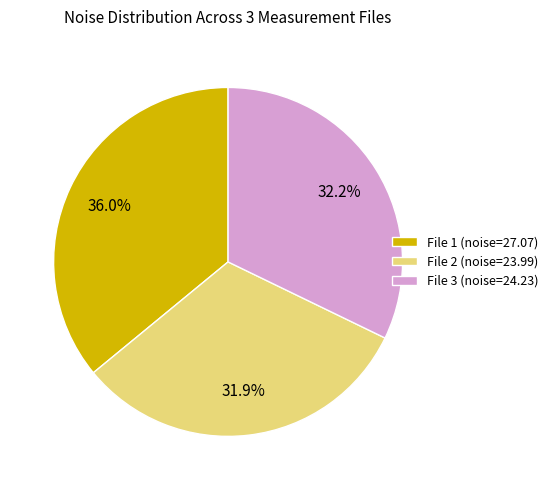

Combined, what portion of the pie is File 2 (noise=23.99) and File 3 (noise=24.23)?

64.0%